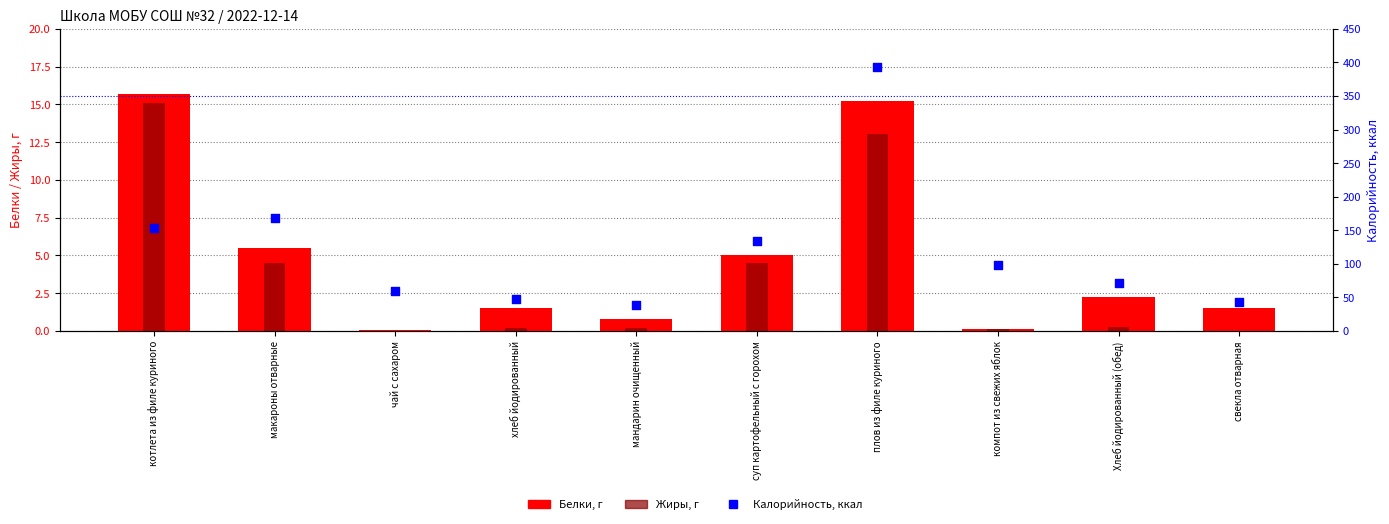

At which category is the sum across all series the highest?

плов из филе куриного